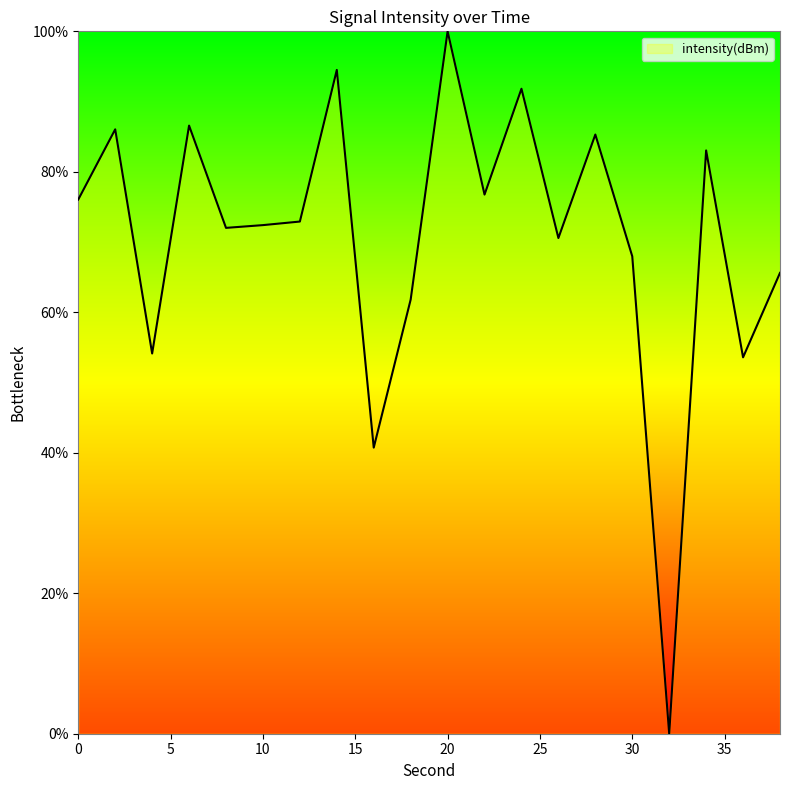

What is the difference between the maximum and minimum values?

100.0